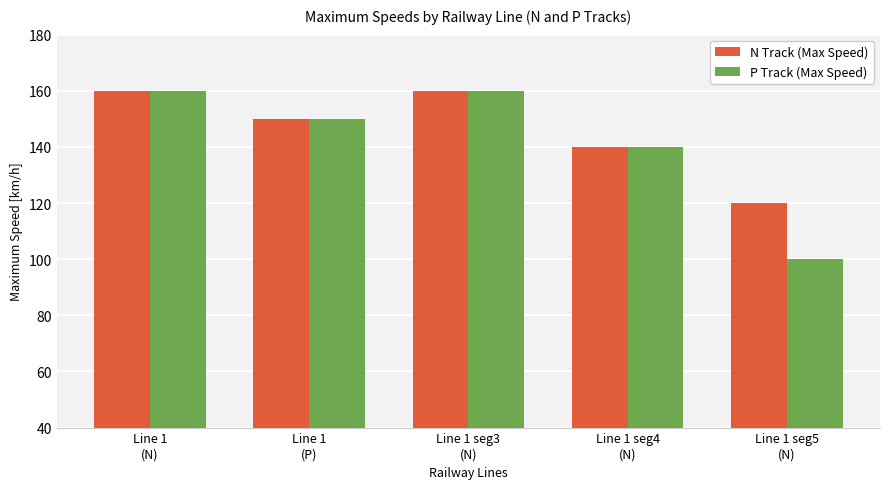

The P Track (Max Speed) series shows 100 at Line 1 seg5
(N). True or false?

True